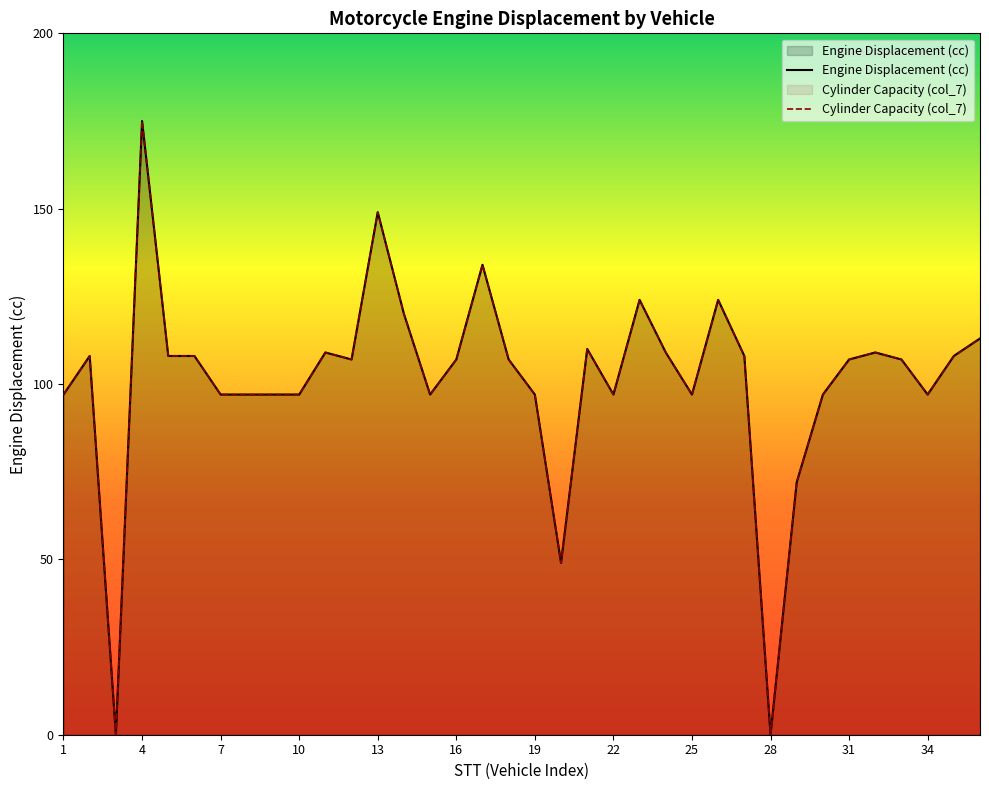

Which has a higher value, 35 or 20?

35